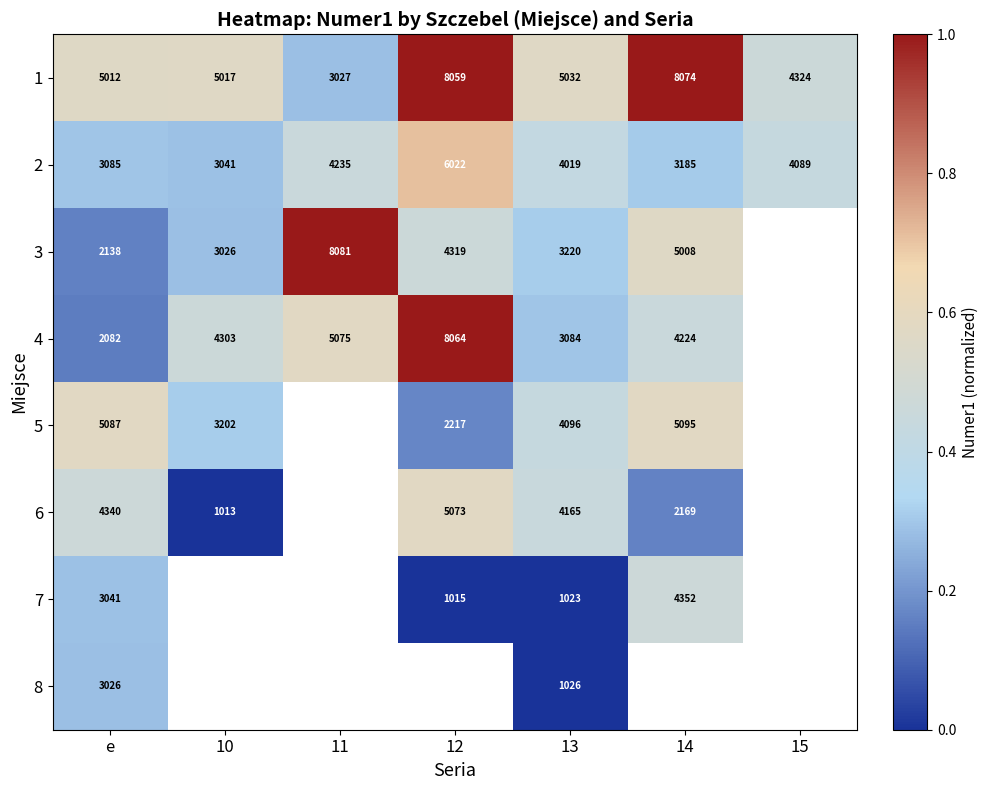

Is the value of 7 at e greater than the value of 8 at e?

Yes